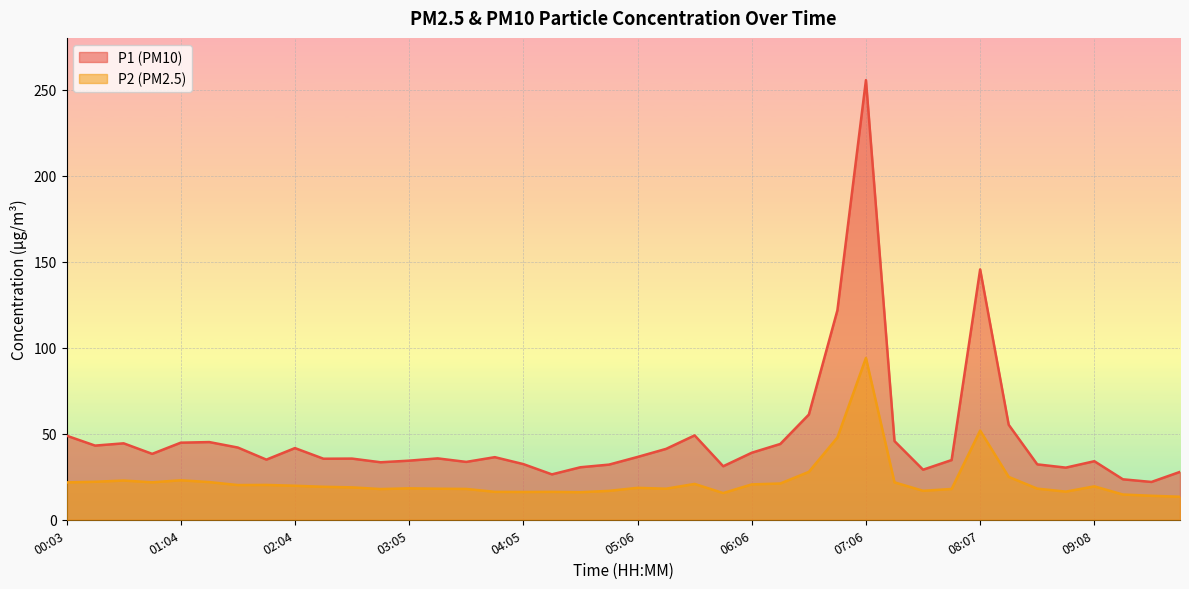

Which series has the largest total across all categories?

P1